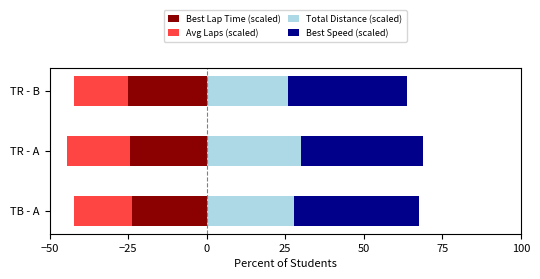

List the series in order of their peak value, highest first.

Best Speed (scaled), Total Distance (scaled), Avg Laps (scaled), Best Lap Time (scaled)